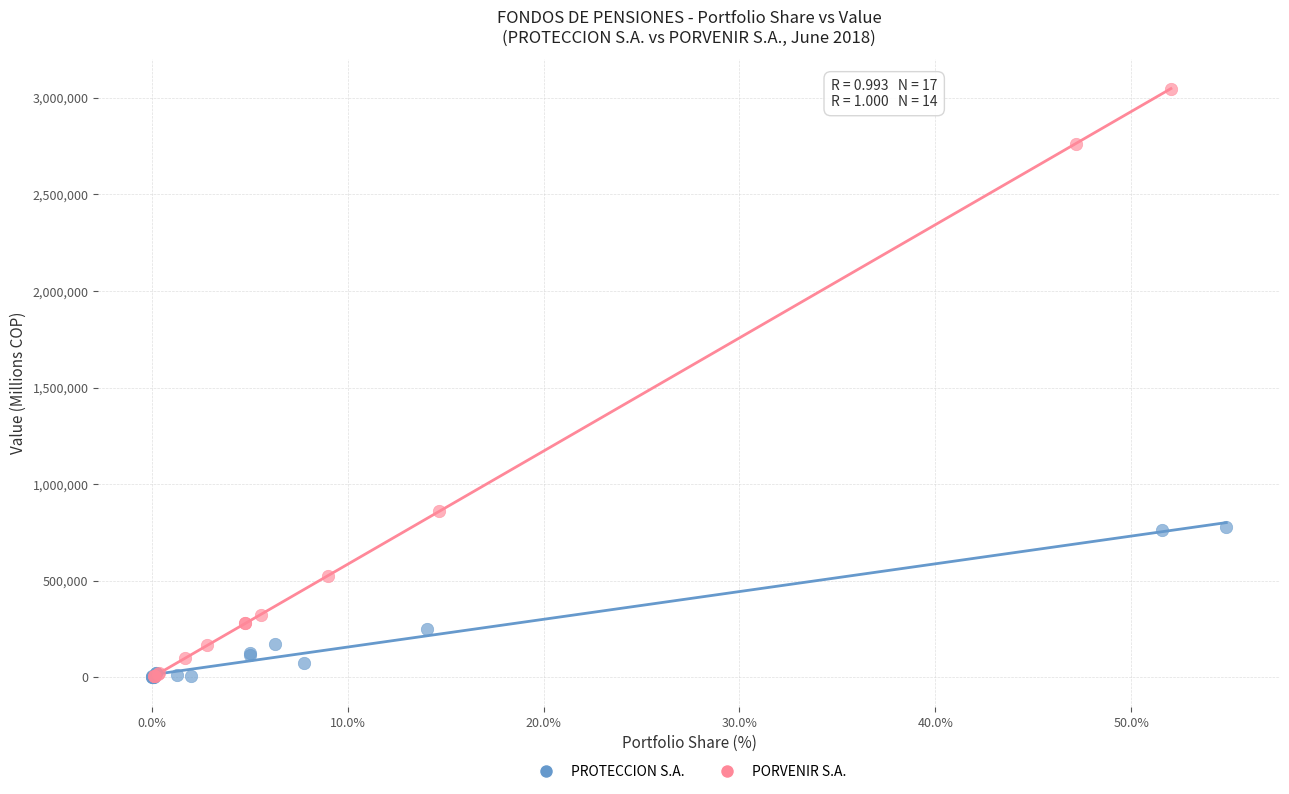

Which series has the widest spread of Y values?

PORVENIR S.A.